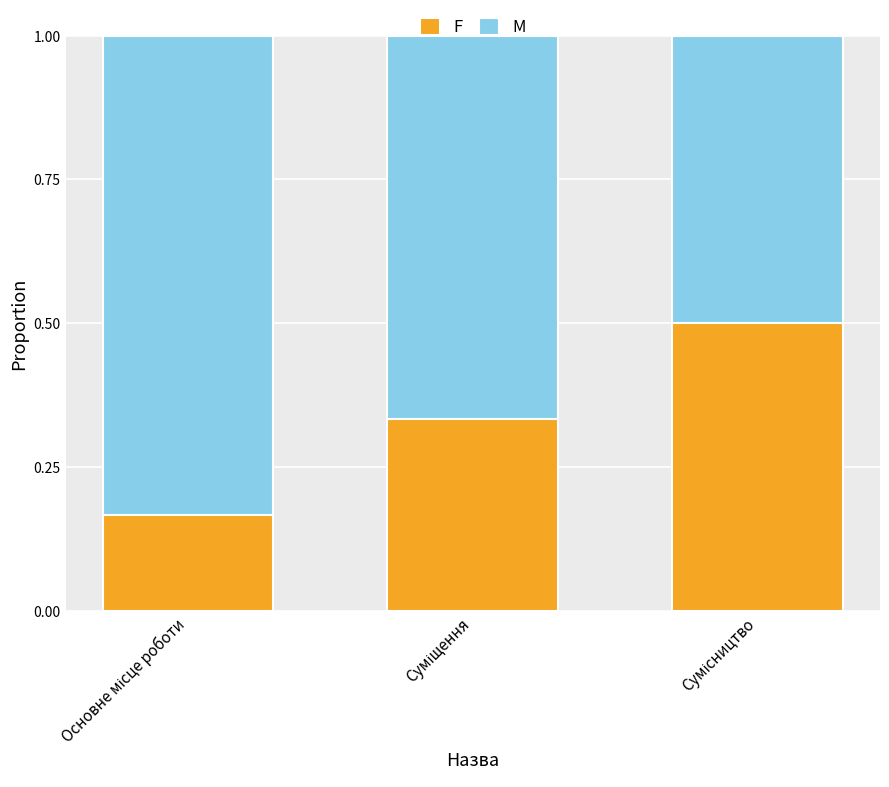

What is the highest value of the F series?

0.5